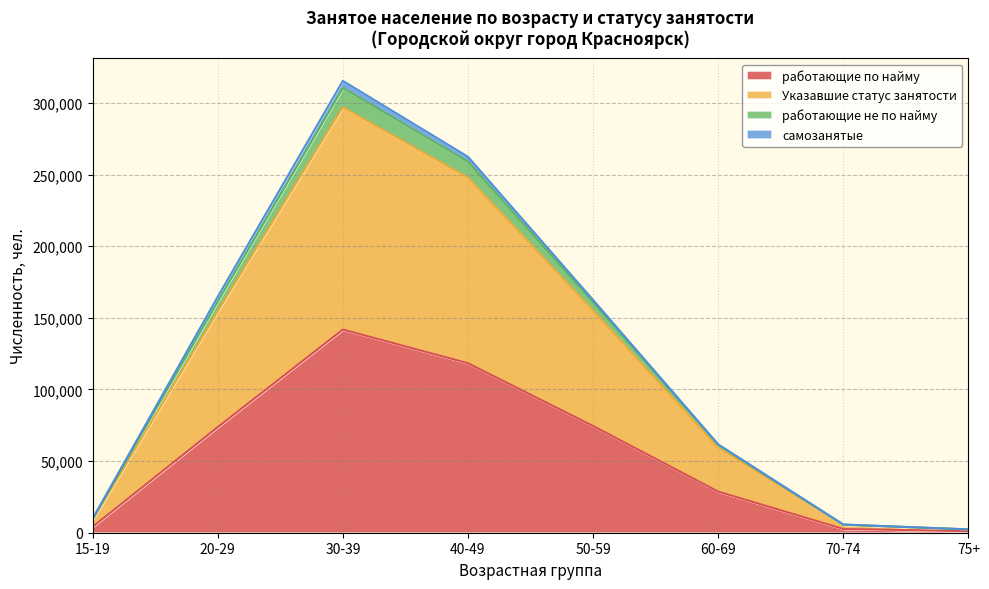

How many categories are shown in the chart?

8